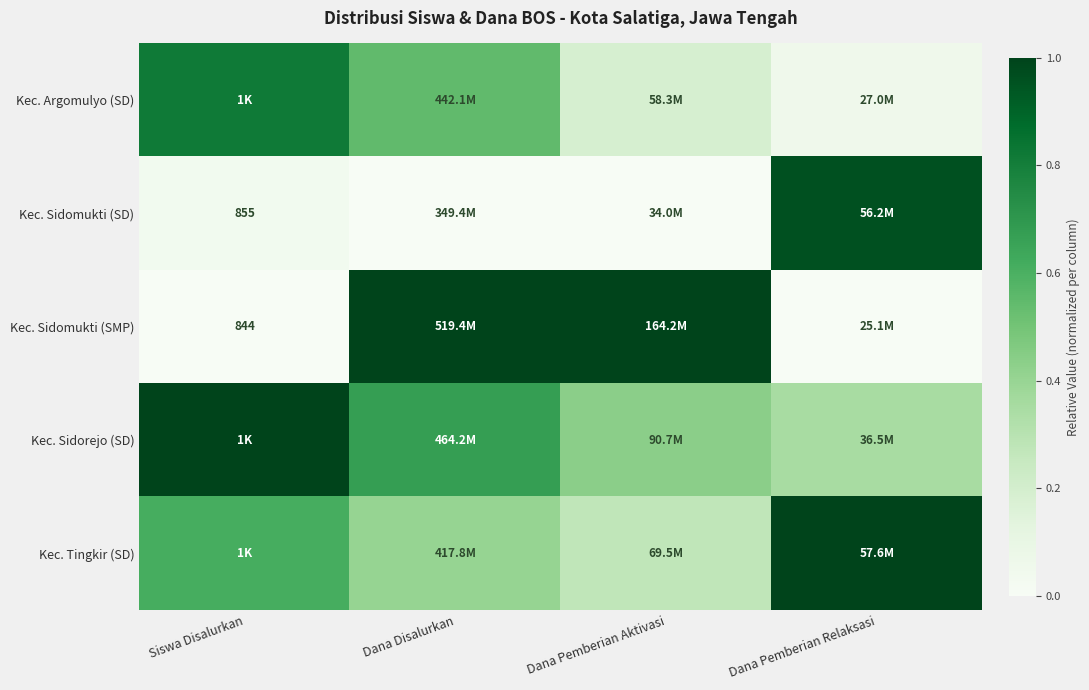

What is the difference between the highest and lowest values at Dana Disalurkan?

1.0